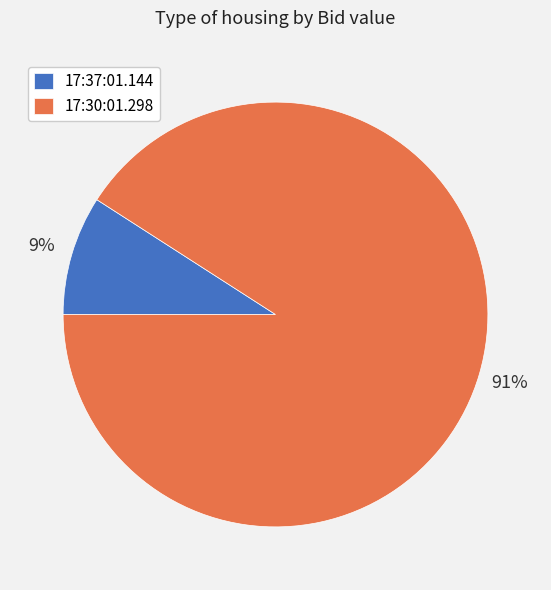

Which category has the smallest portion of the pie?

17:37:01.144